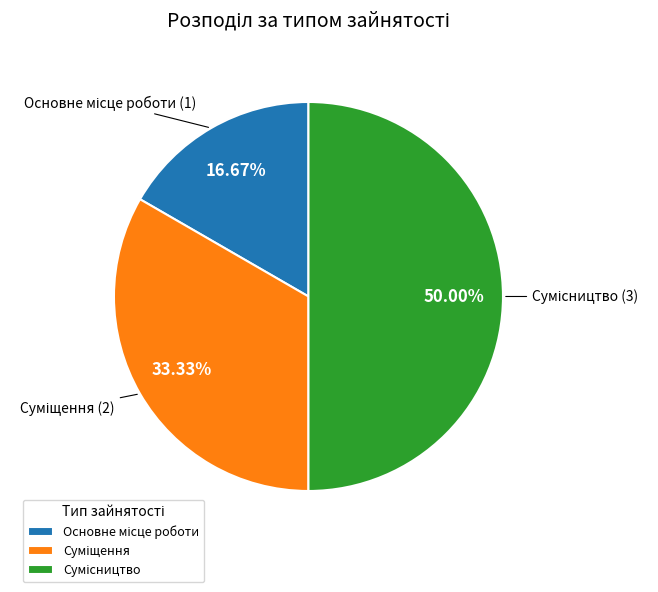

Between Основне місце роботи and Сумісництво, which is larger?

Сумісництво